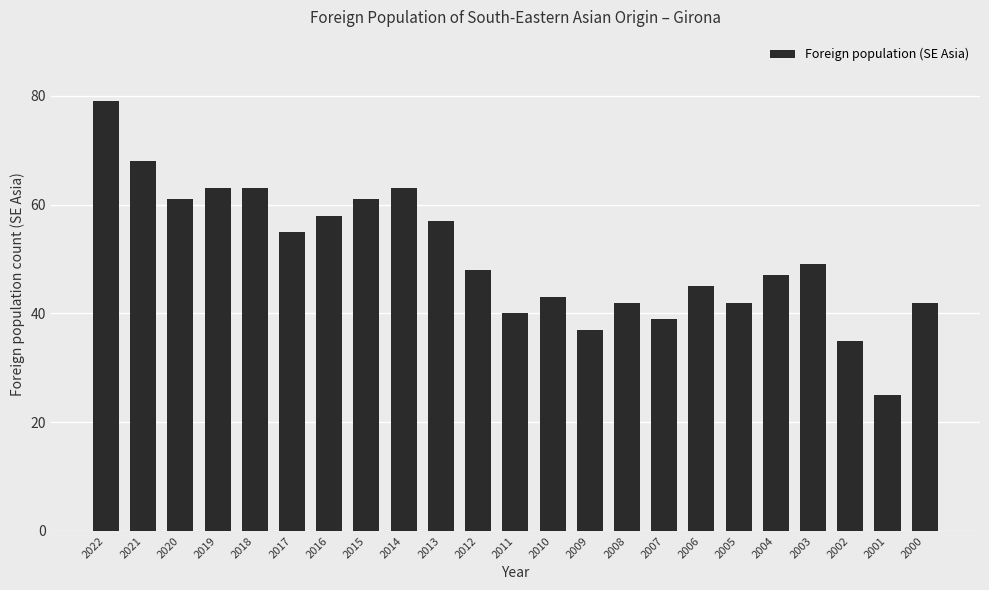

Read the value at 2007, to the nearest 5.

40